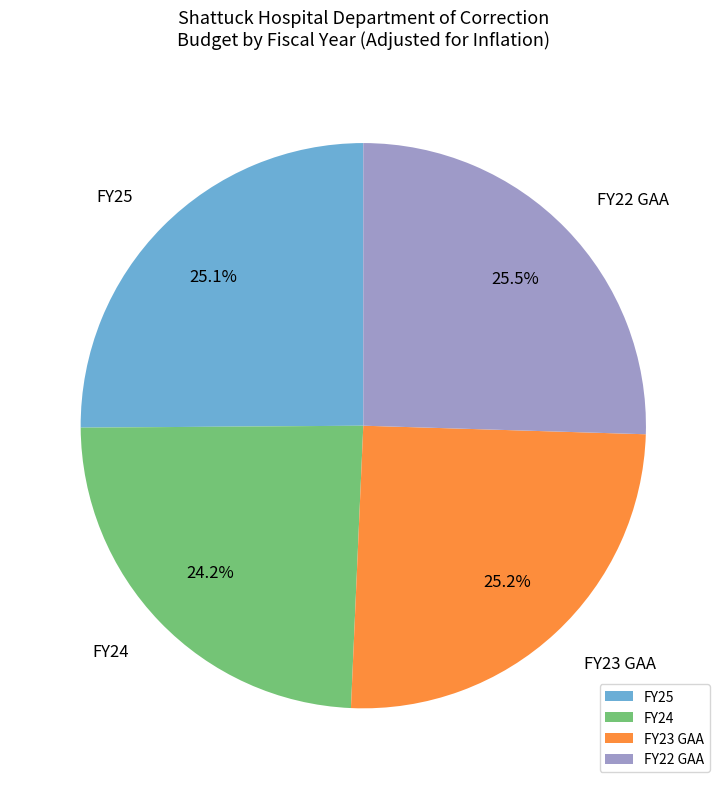

Count the number of slices in the pie.

4